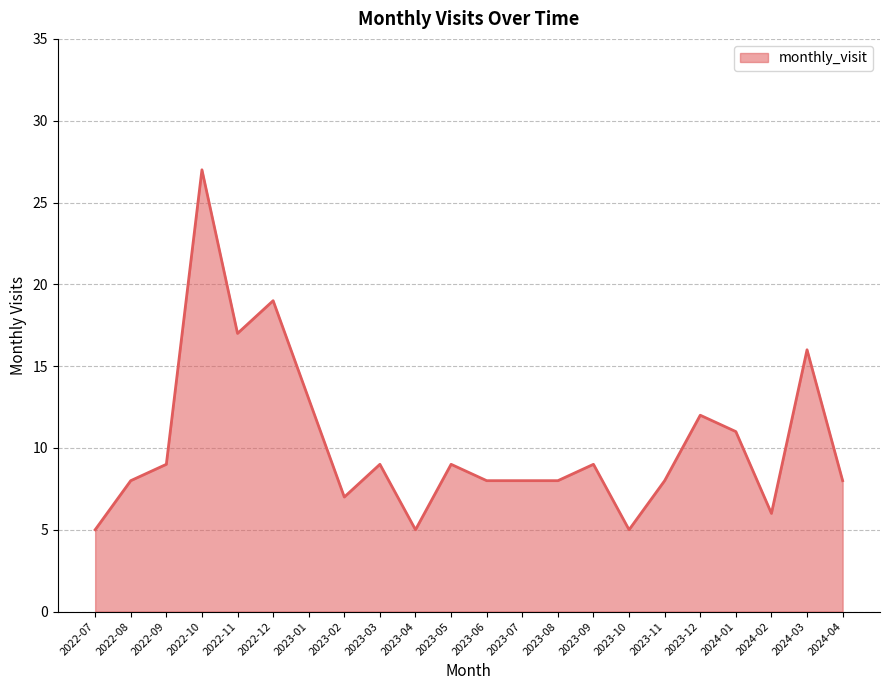

What position from the right is 2022-11?

18